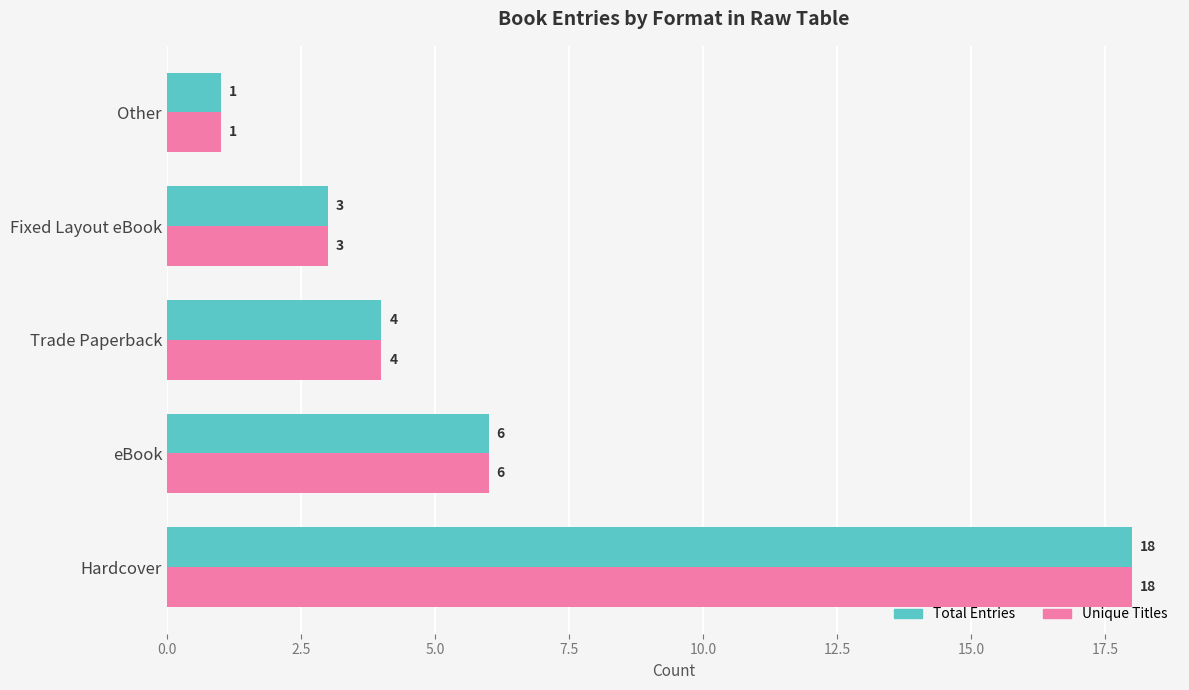

Where is Unique Titles nearest to the value 9?

eBook